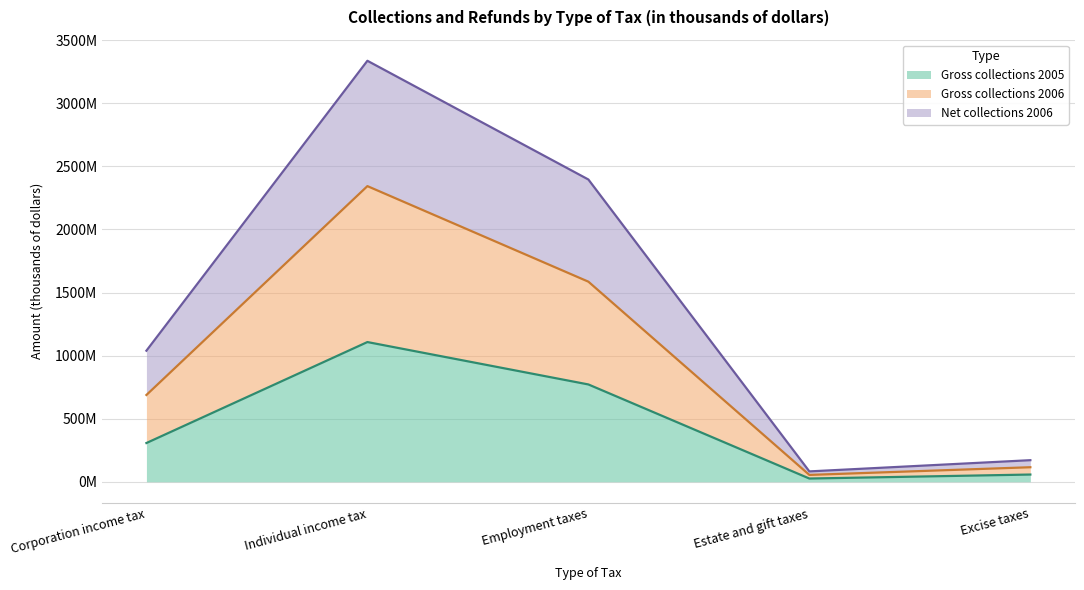

Between Corporation income tax and Estate and gift taxes, which is larger?

Corporation income tax